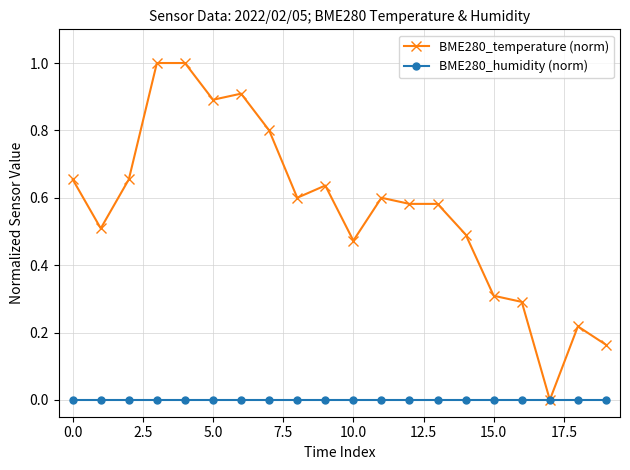

What is the maximum value for BME280_temperature (norm)?

1.0